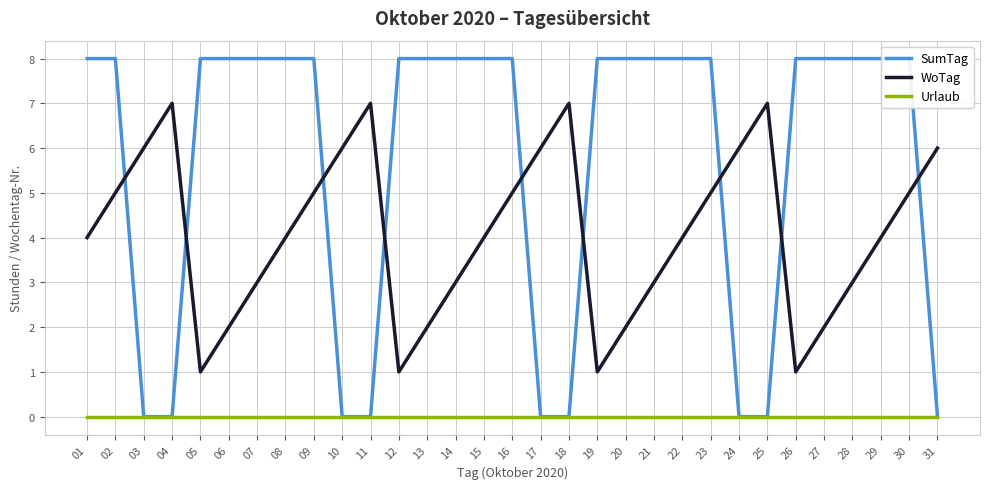

List the series in order of their peak value, highest first.

SumTag, WoTag, Urlaub